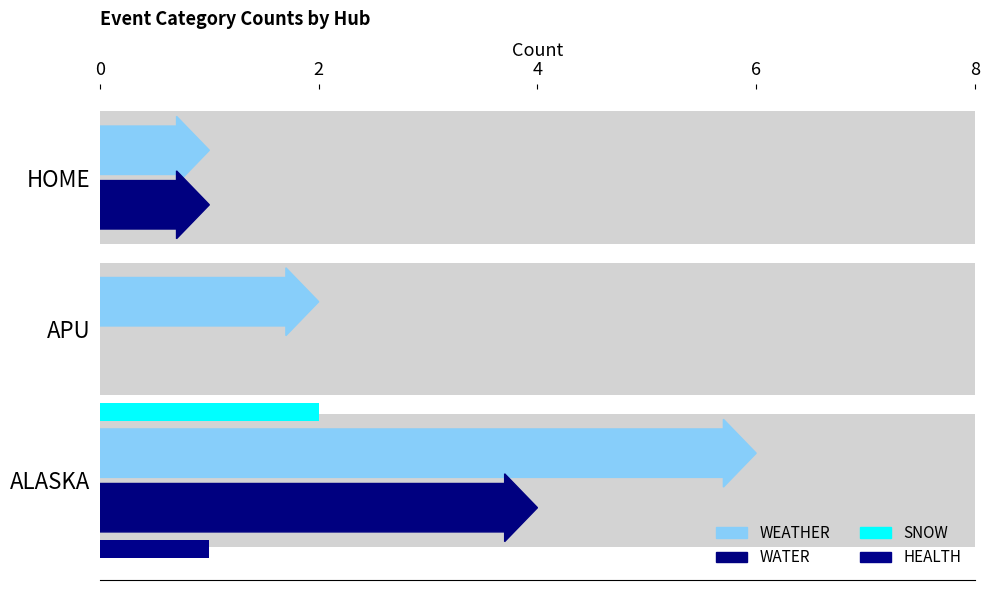

Is the value of WATER at ALASKA greater than the value of WEATHER at ALASKA?

No